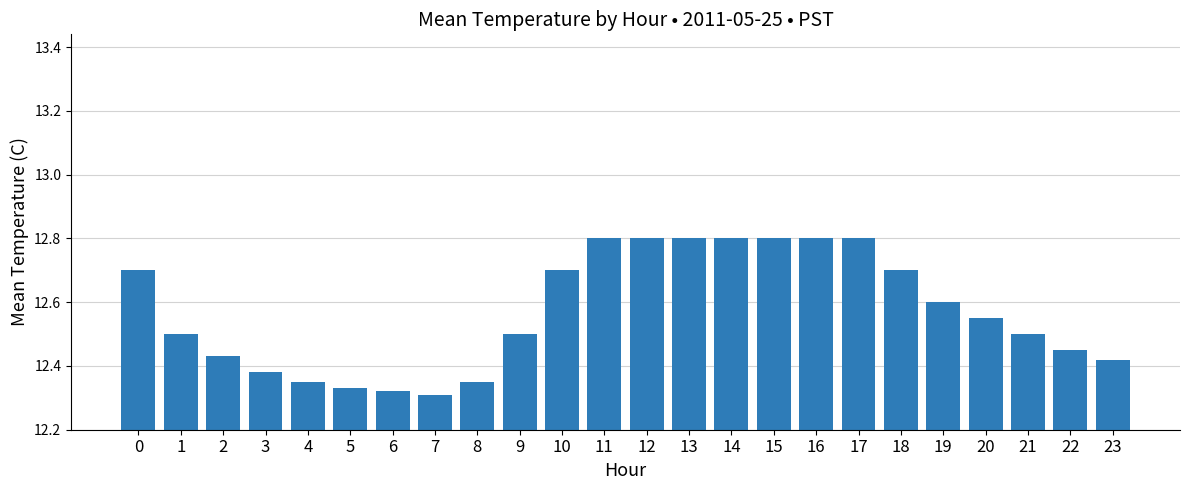

Which category has the lowest value across all series?

7